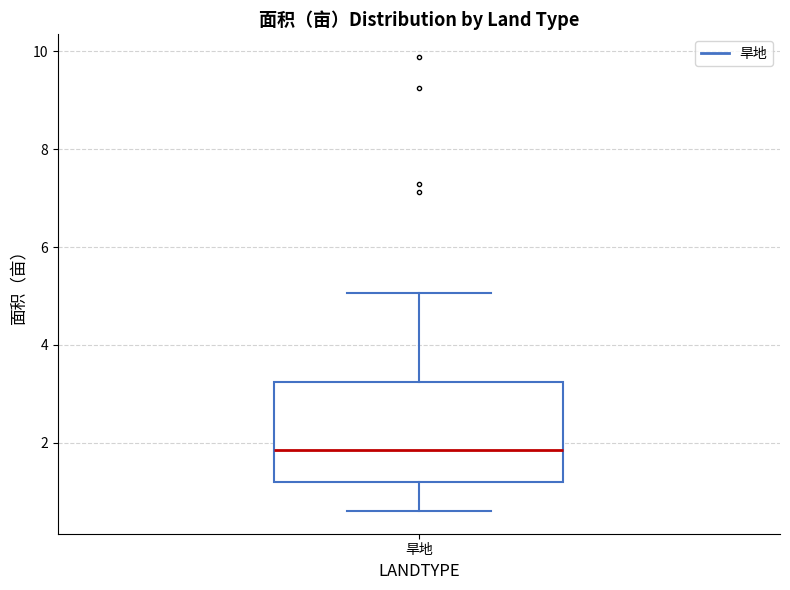

Where does the upper whisker of the box for 旱地 end on the y-axis? The values are not printed on the chart, so give them approximately, as read against the axis.

5.0